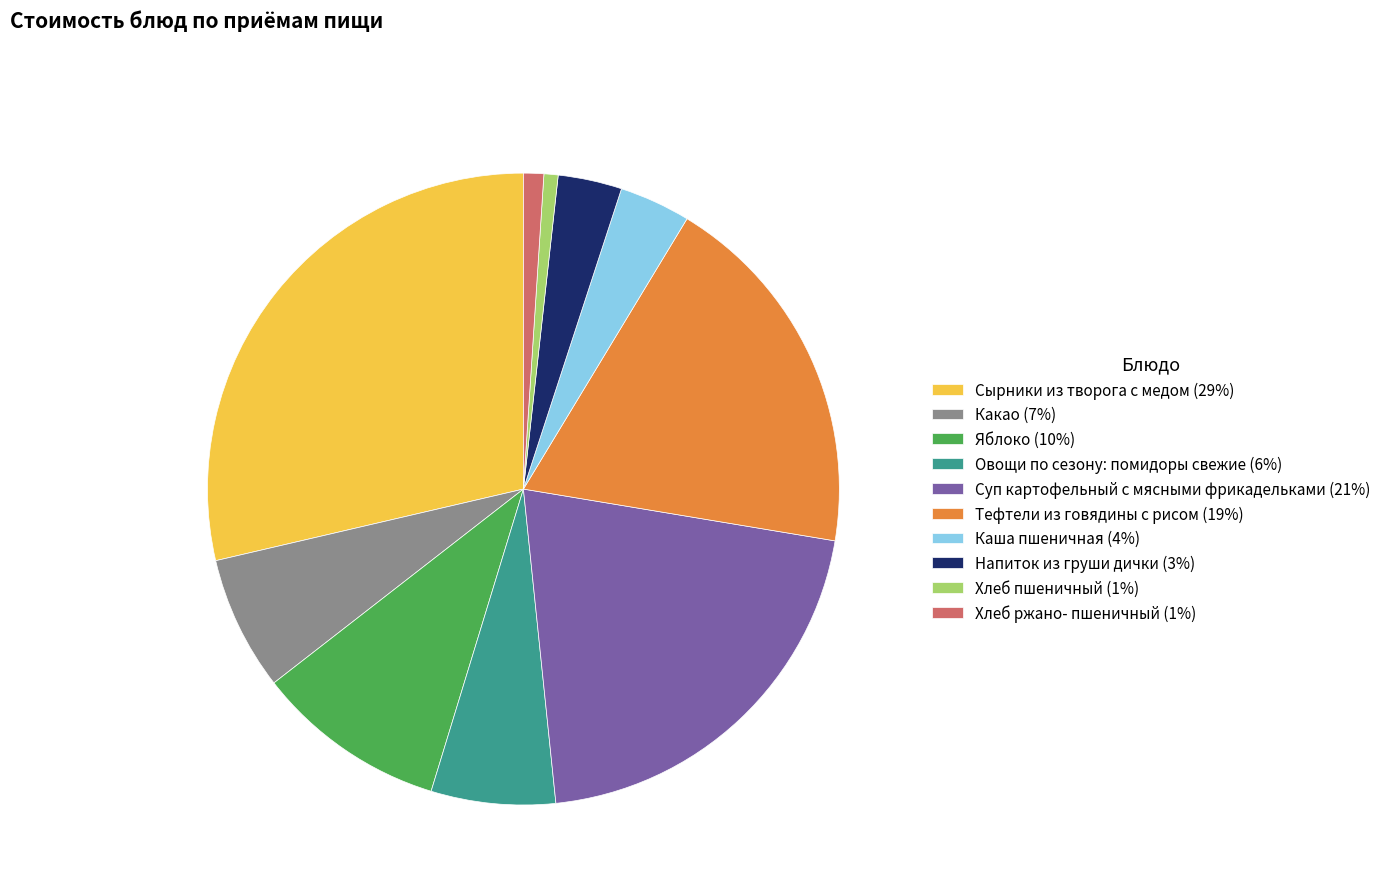

Between Суп картофельный с мясными фрикадельками (21%) and Какао (7%), which is larger?

Суп картофельный с мясными фрикадельками (21%)